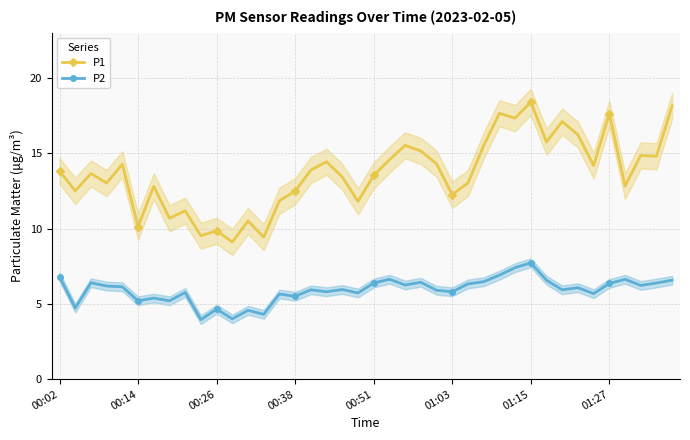

True or false: P1 has more than 1 points higher than both neighbors.

True